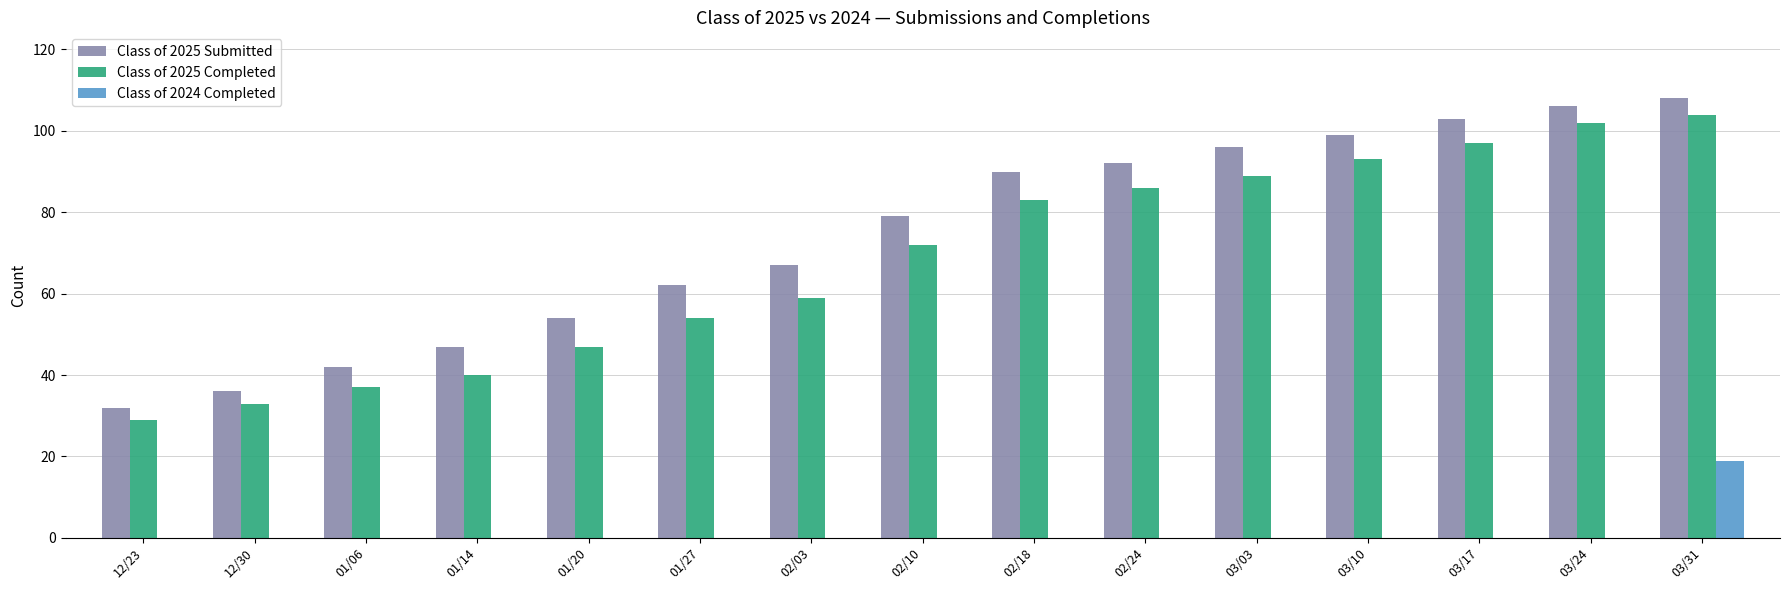

Reading left to right, what are all the values shown in this chart?

Class of 2025 Submitted: 12/23=32	12/30=36	01/06=42	01/14=47	01/20=54	01/27=62	02/03=67	02/10=79	02/18=90	02/24=92	03/03=96	03/10=99	03/17=103	03/24=106	03/31=108
Class of 2025 Completed: 12/23=29	12/30=33	01/06=37	01/14=40	01/20=47	01/27=54	02/03=59	02/10=72	02/18=83	02/24=86	03/03=89	03/10=93	03/17=97	03/24=102	03/31=104
Class of 2024 Completed: 12/23=0	12/30=0	01/06=0	01/14=0	01/20=0	01/27=0	02/03=0	02/10=0	02/18=0	02/24=0	03/03=0	03/10=0	03/17=0	03/24=0	03/31=19